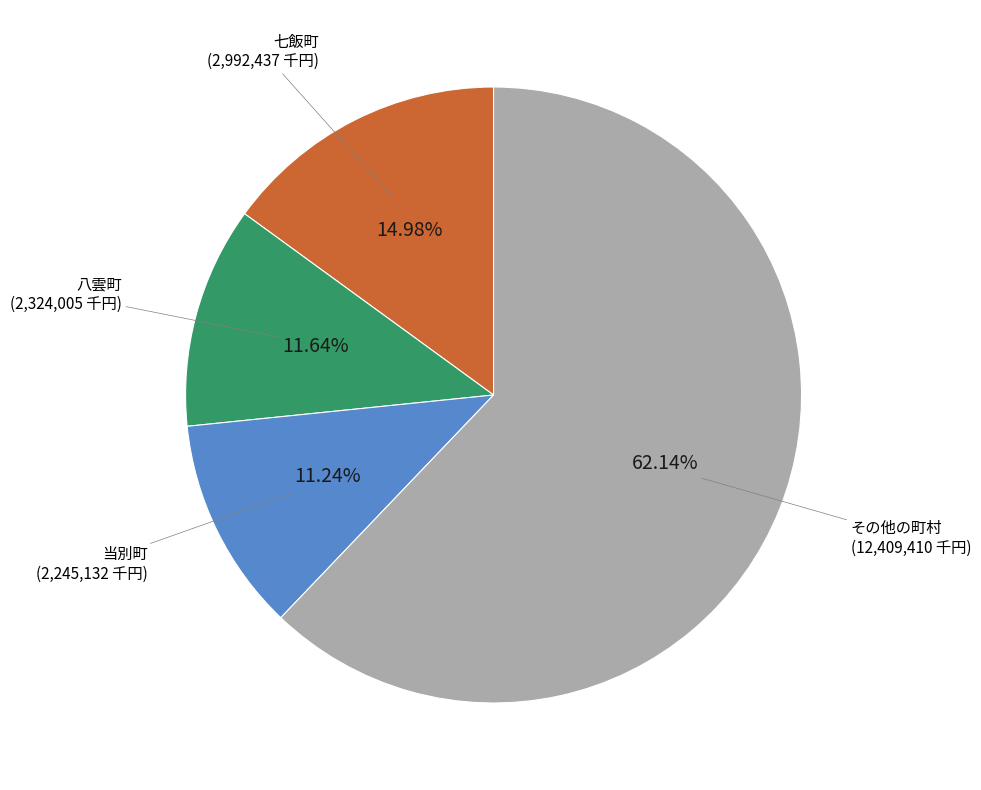

How many segments does this pie chart have?

4